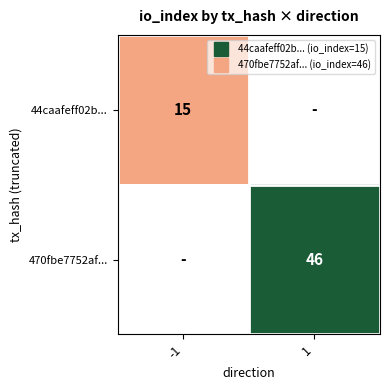

Is it true that 44caafeff02b... equals 15.0 at -1?

True